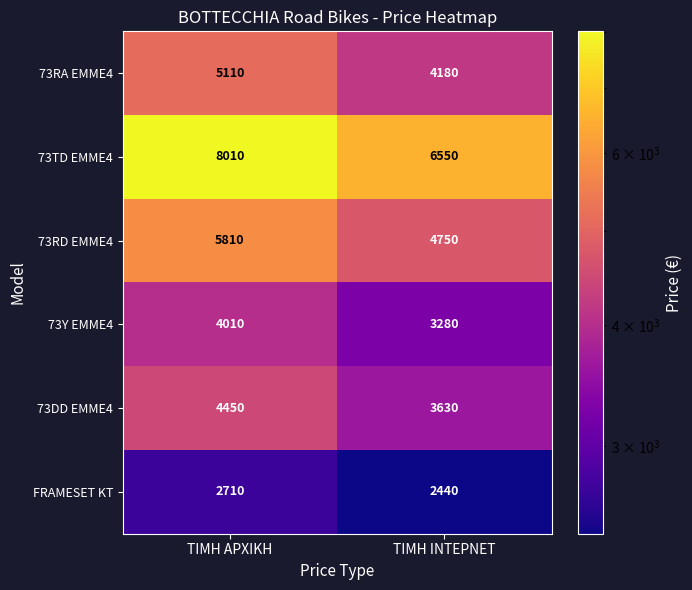

How many distinct data groups are displayed?

6